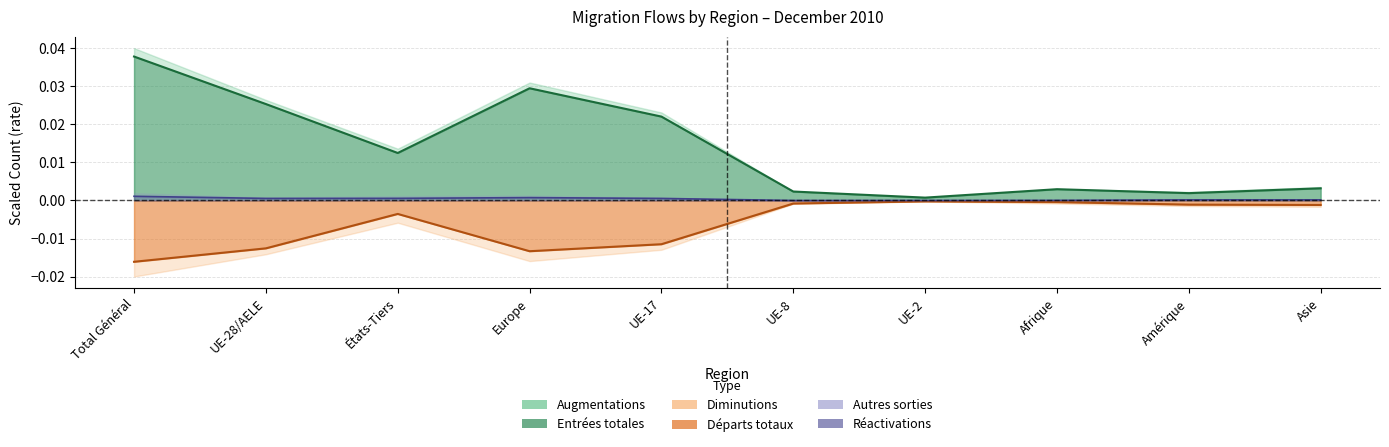

Is the value of Autres sorties at Amérique greater than the value of Entrées totales at Total Général?

No